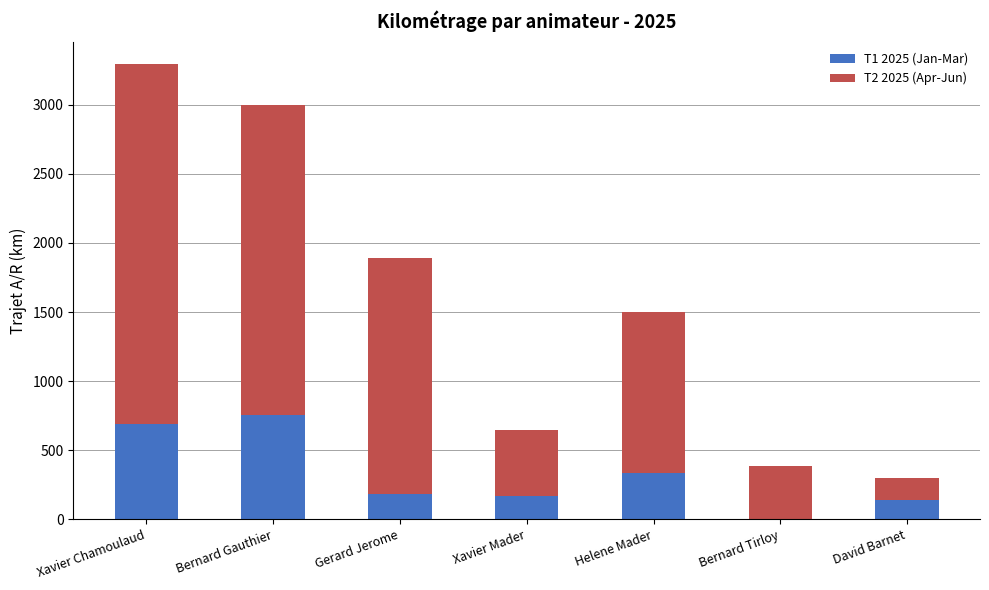

What is the total value across all series at Bernard Tirloy?

384